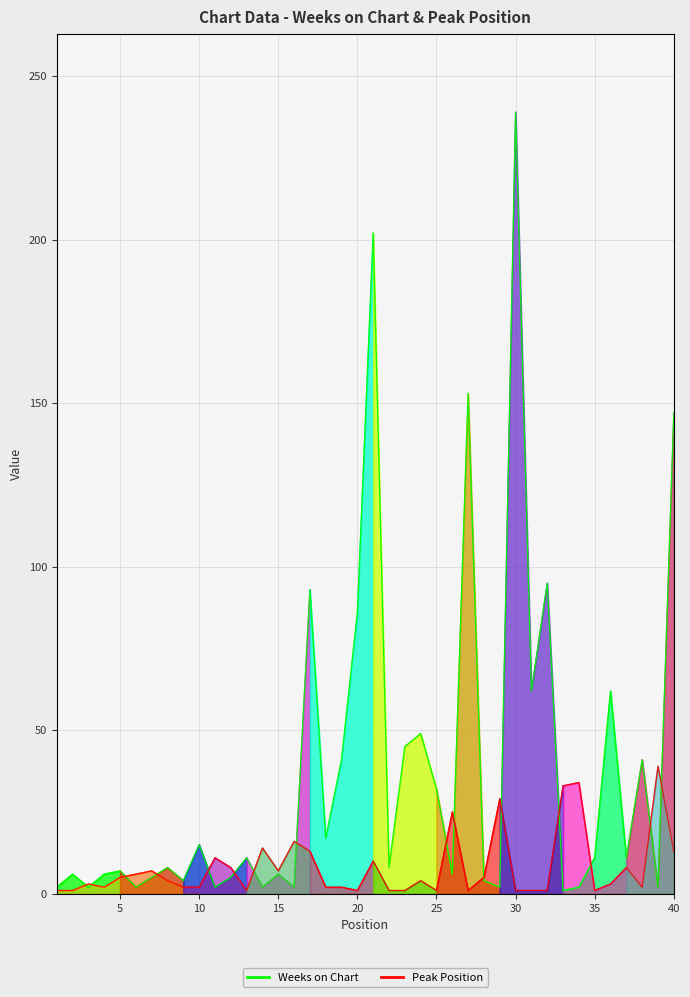

List the series in order of their overall mean, highest first.

Weeks on Chart, Peak Position